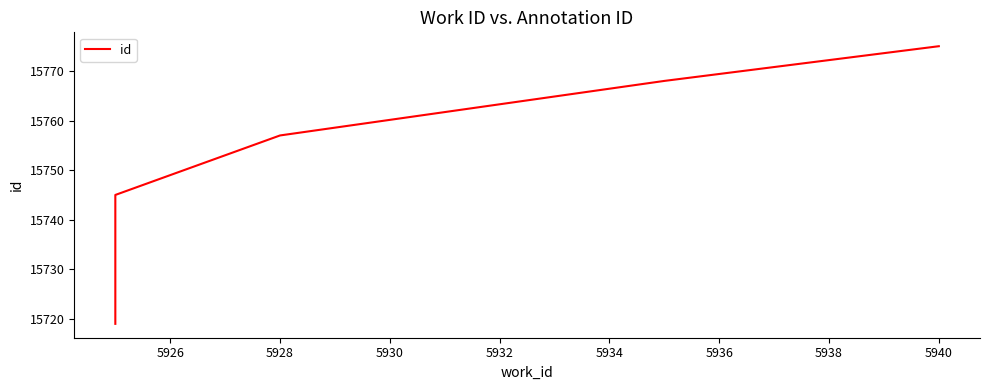

The chart shows a value of 8658 at 5940. True or false?

False